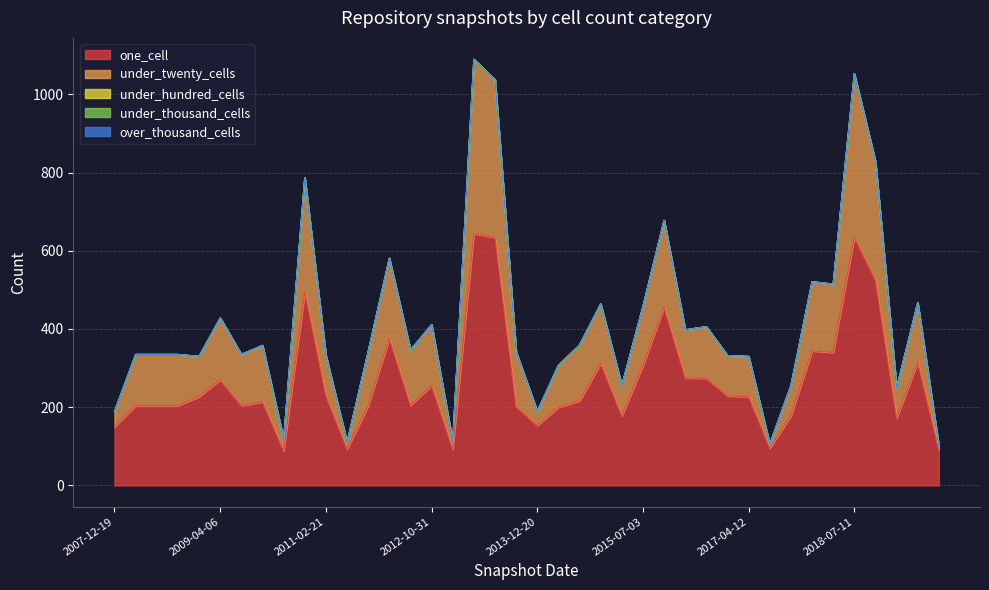

Which label corresponds to the smallest value in the chart?

2007-12-19